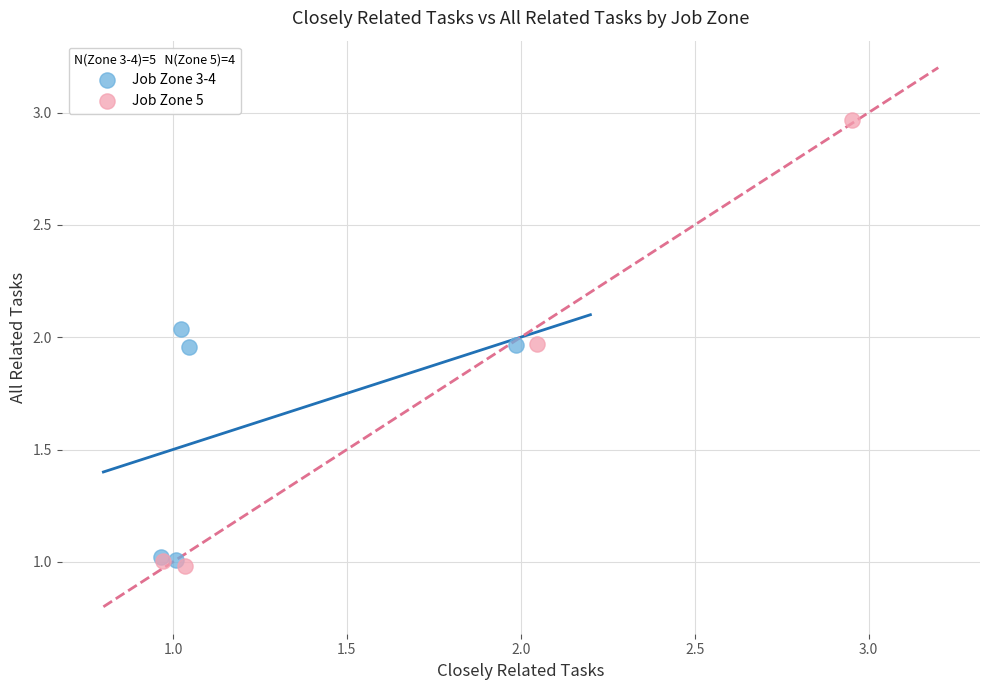

What are all the series names shown in the legend?

Job Zone 3-4, Job Zone 5